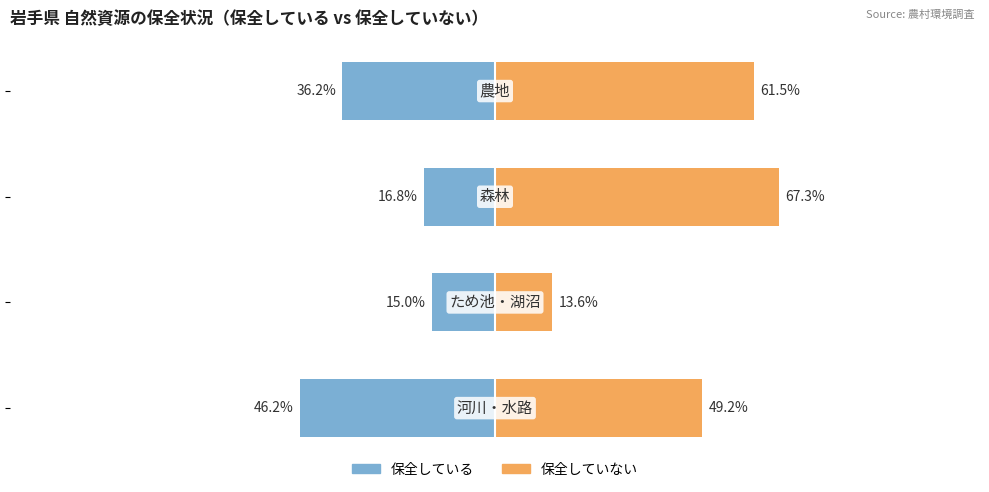

Between −50 and 0, which series saw the biggest shift?

保全している